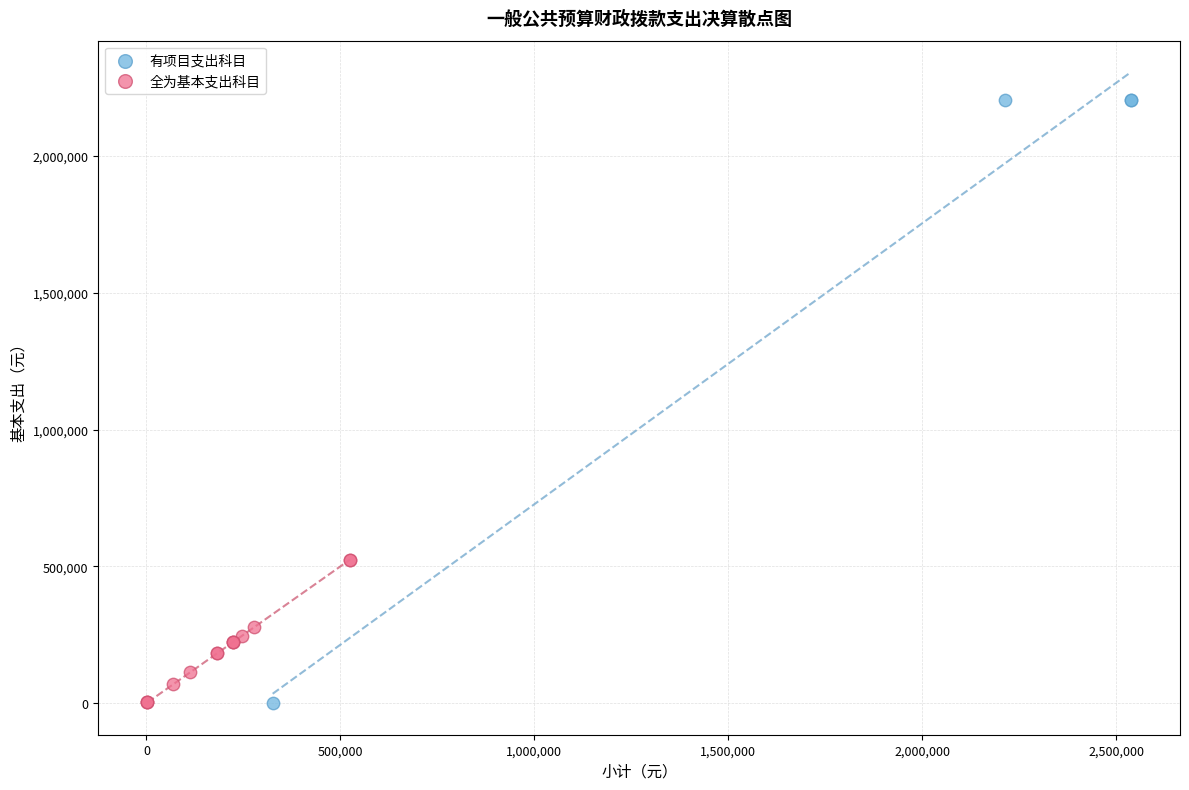

Which series has the largest Y range (max minus min)?

有项目支出科目